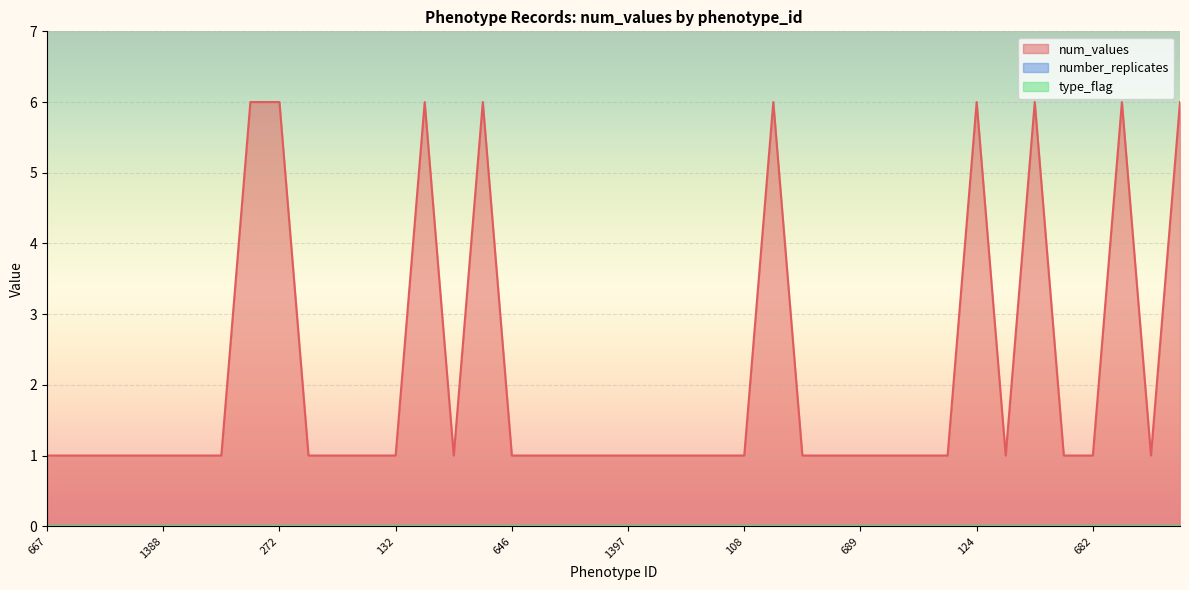

What is the label of the 35th point from the left?

1400